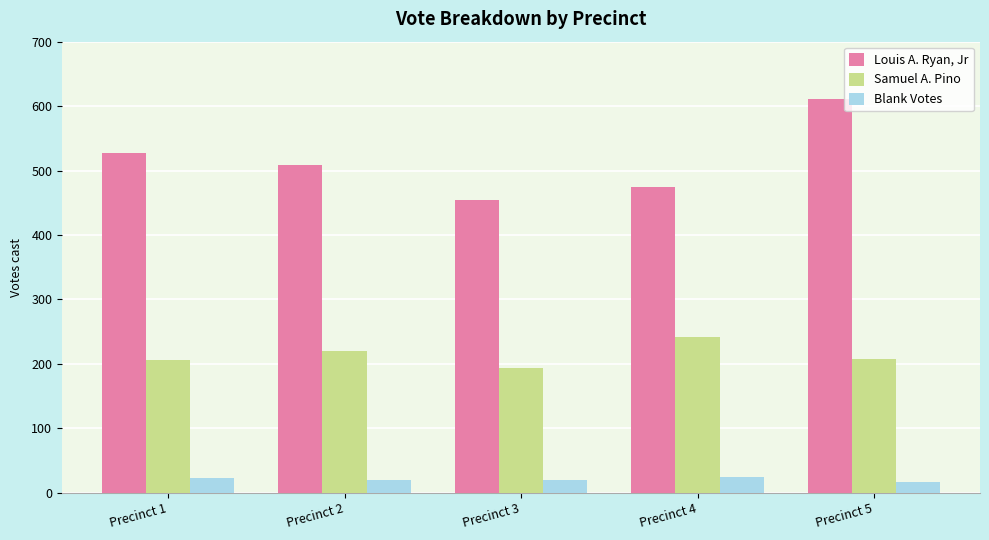

Which series has the largest total across all categories?

Louis A. Ryan, Jr